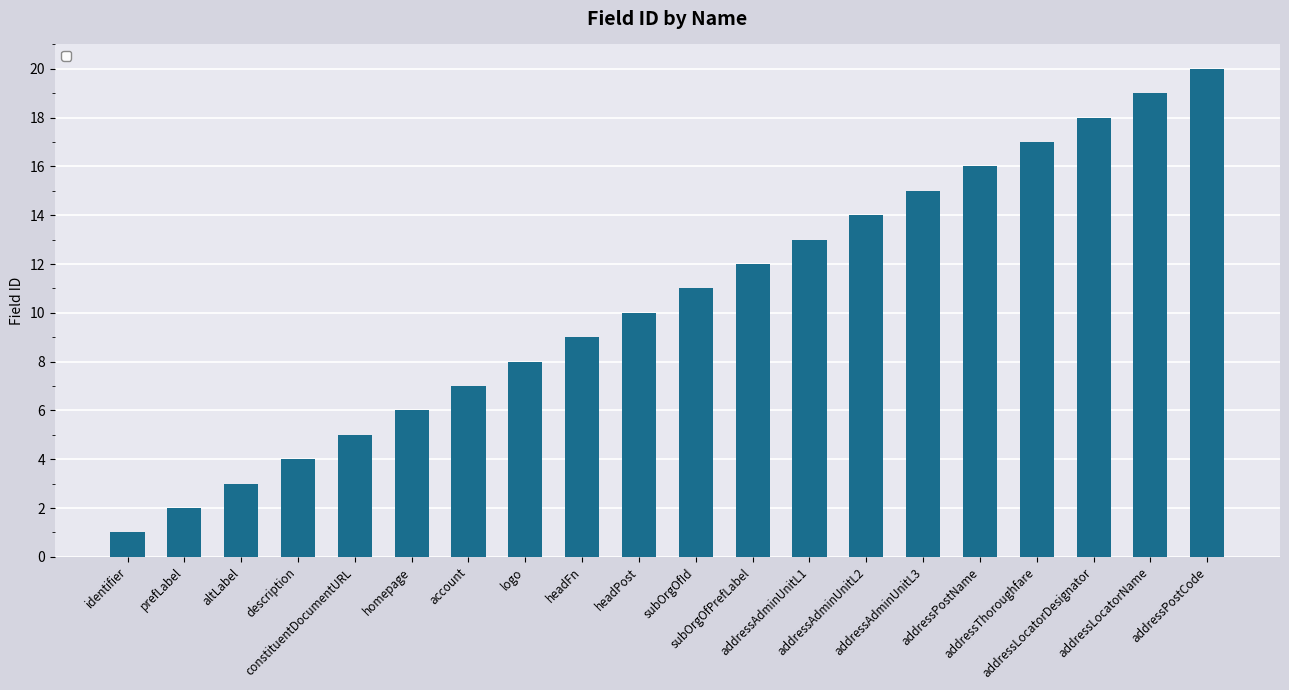

At which category does the chart reach its minimum across all series?

identifier